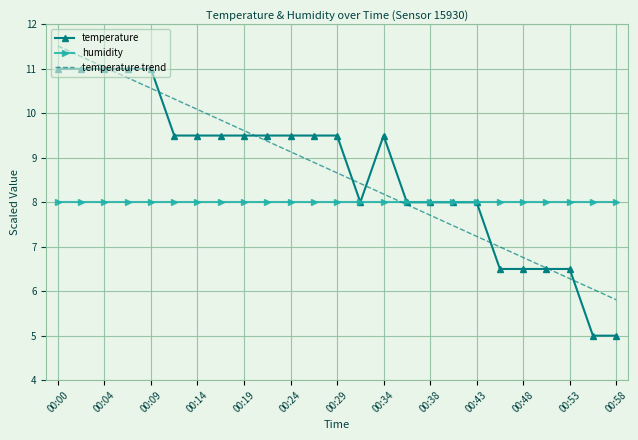

Rank the series by their maximum value, from lowest to highest.

humidity, temperature, temperature trend